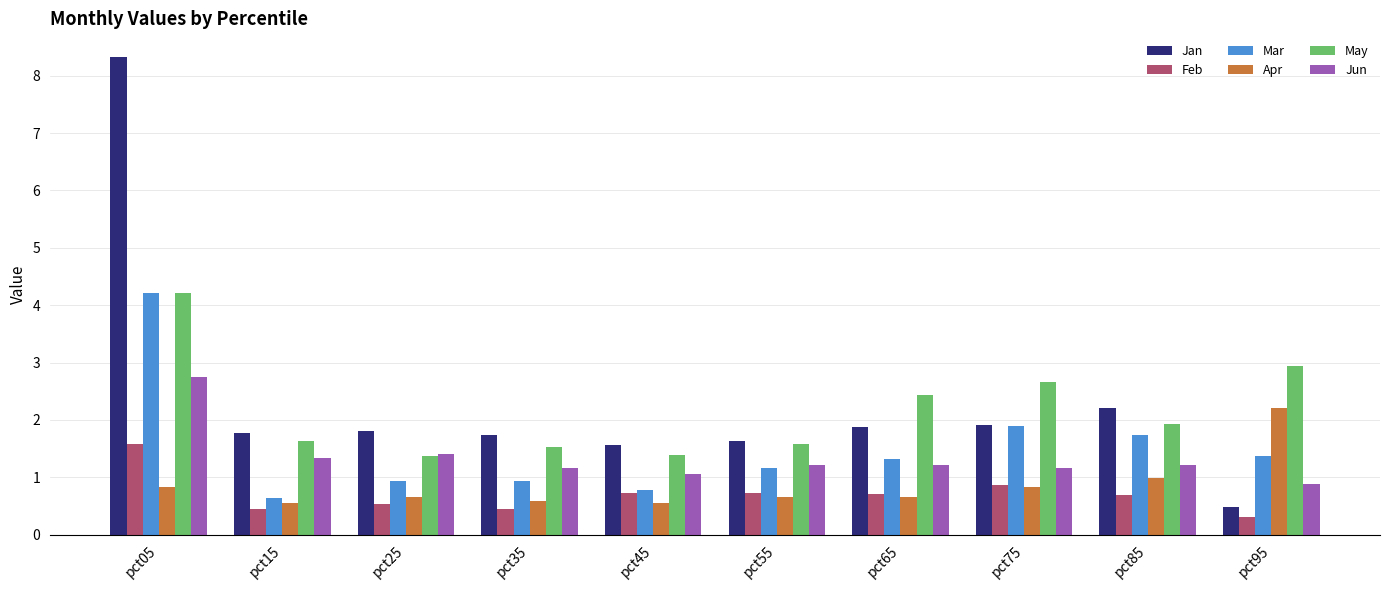

Is it true that Mar equals 0.9 at pct85?

False